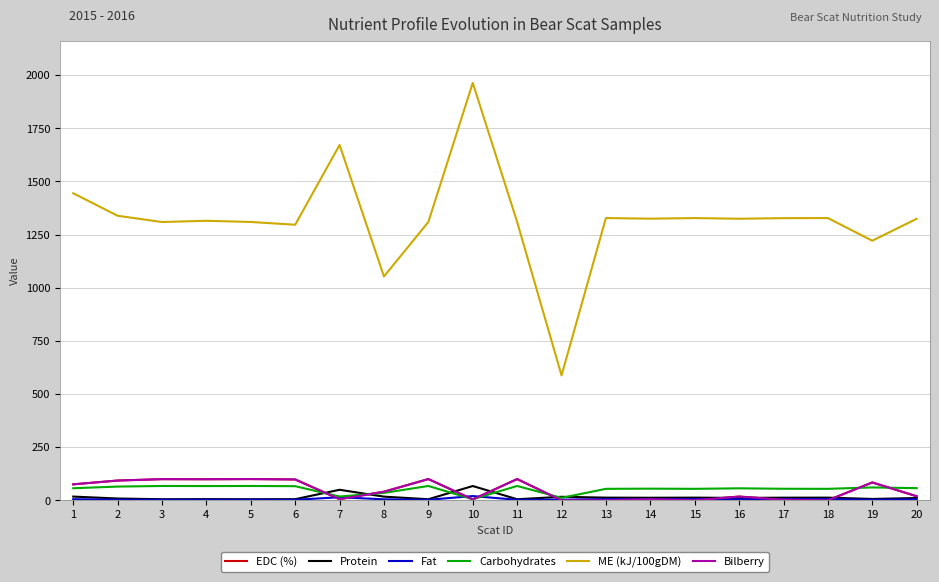

Between 13 and 16, which series saw the biggest shift?

EDC (%)